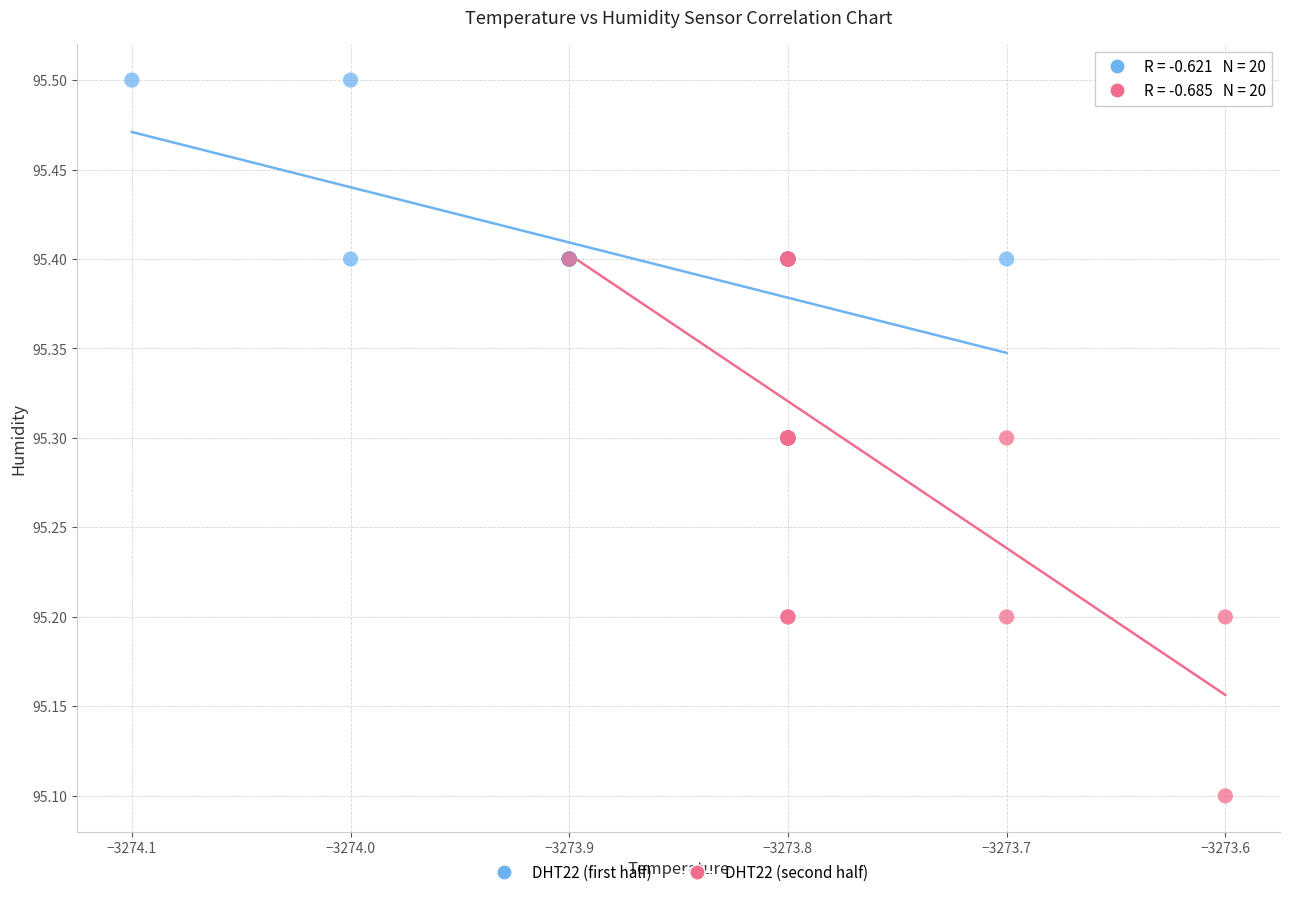

Which series reaches the maximum Y coordinate?

DHT22 (first half)